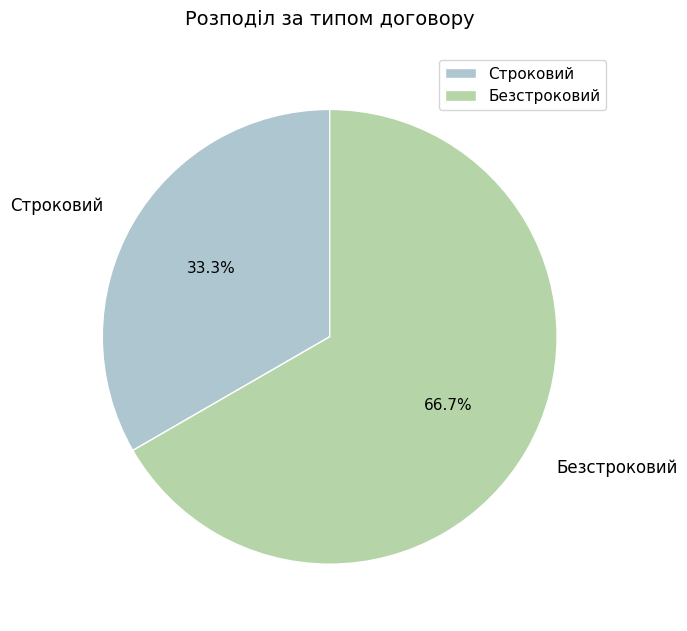

What is the majority slice?

Безстроковий